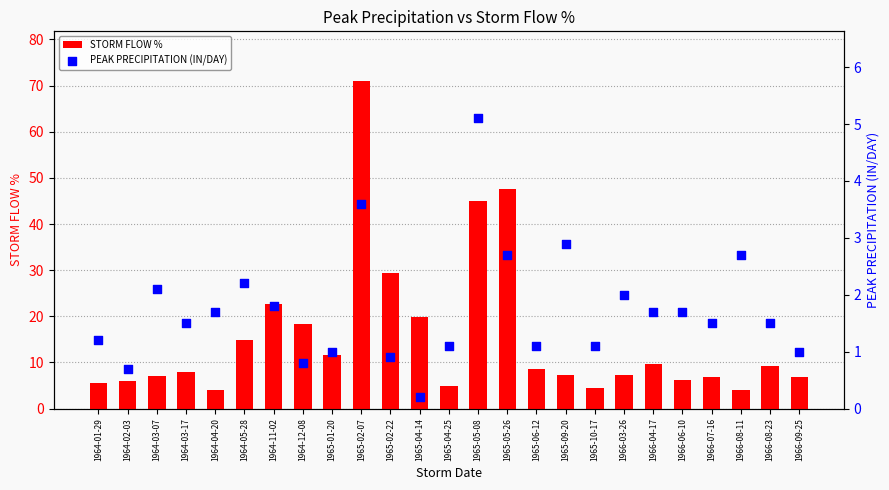

Which series contains the highest Y value?

STORM FLOW %